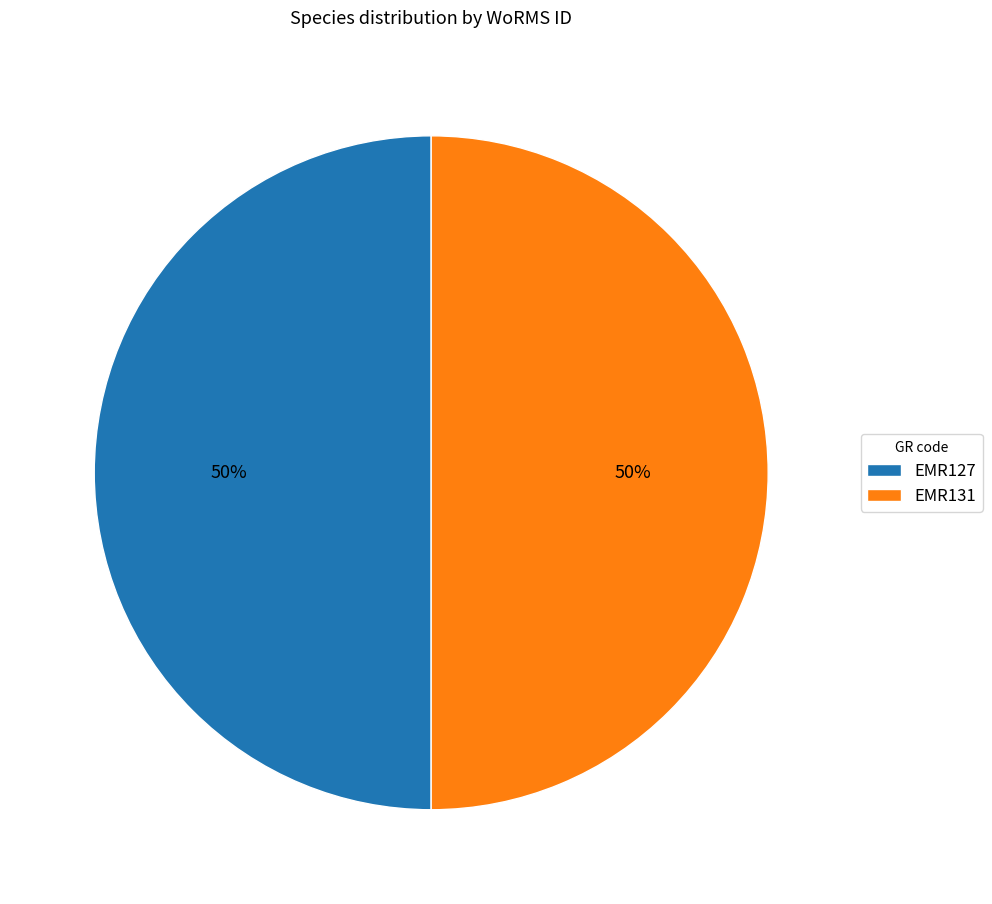

To the nearest percent, what portion does EMR131 represent?

50%